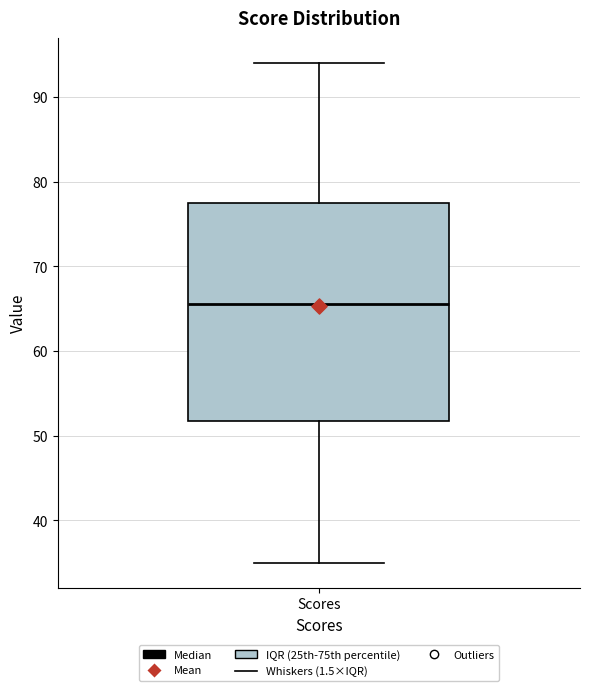

Transcribe this box plot: give where the median line is, the range the box spans, and where the two whiskers end, as read against the y-axis. The values are not printed on the chart, so give them approximately, as read against the axis.

median 66, box 52 to 78, whiskers 35 to 94